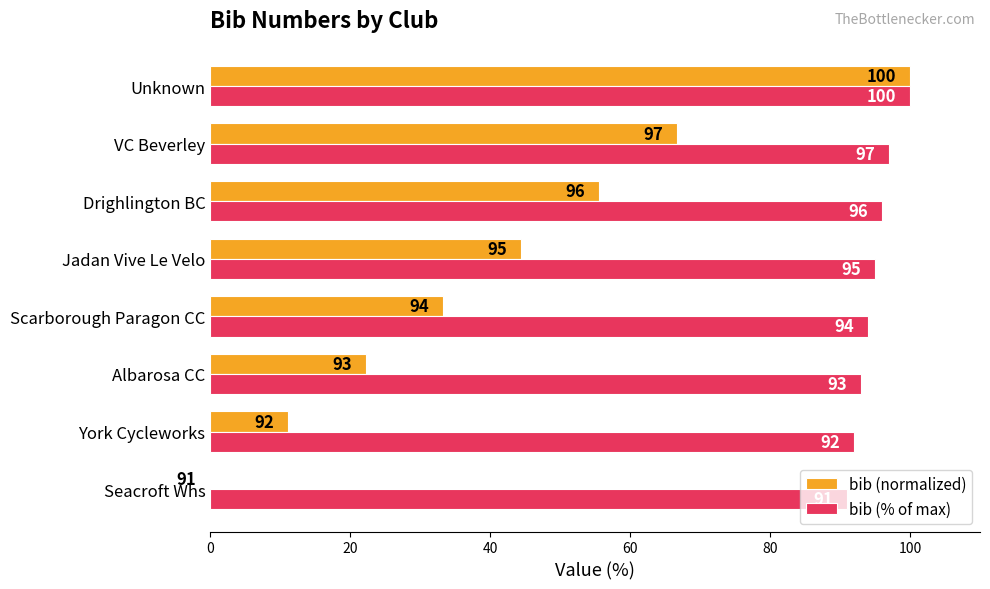

Which series has the largest total across all categories?

bib (% of max)